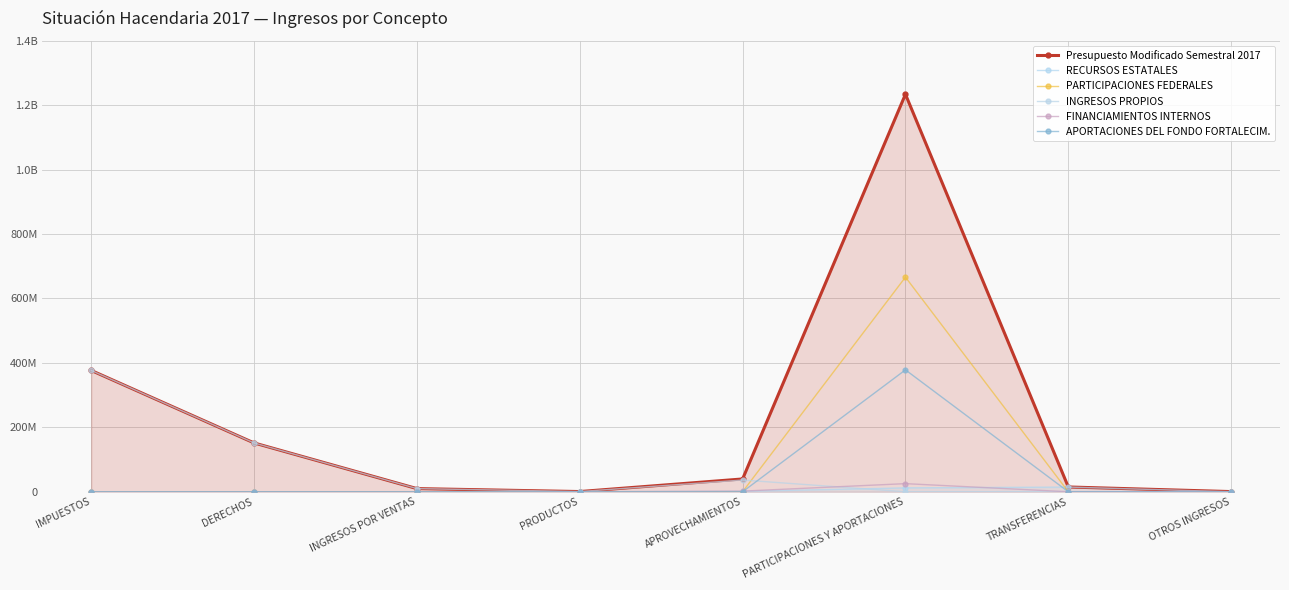

List the series in order of their peak value, lowest first.

RECURSOS ESTATALES, FINANCIAMIENTOS INTERNOS, INGRESOS PROPIOS, APORTACIONES DEL FONDO FORTALECIM., PARTICIPACIONES FEDERALES, Presupuesto Modificado Semestral 2017